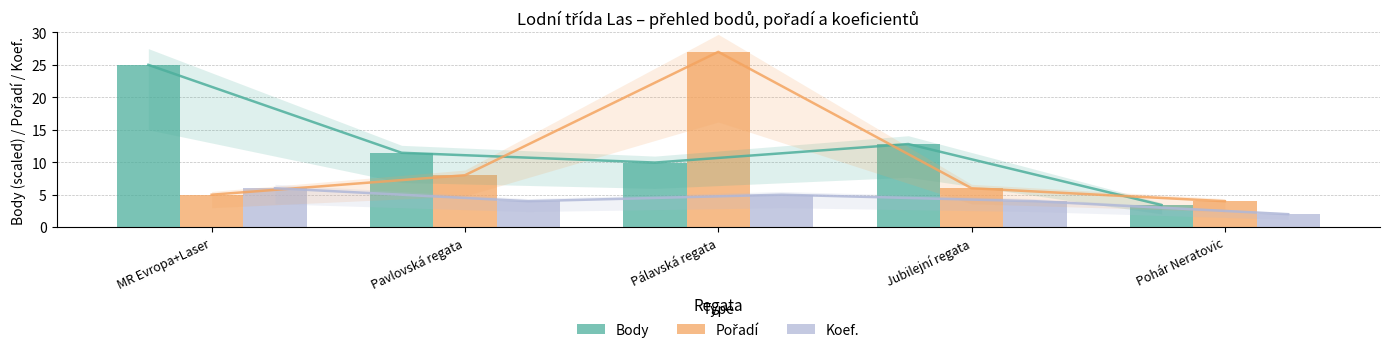

Is it true that Koef. equals 4.0 at Pavlovská regata?

True